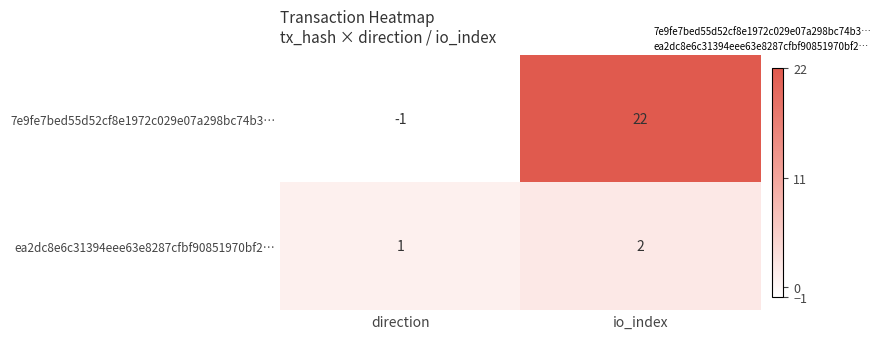

Rank the series at direction from lowest to highest value.

7e9fe7bed55d52cf8e1972c029e07a298bc74b3…, ea2dc8e6c31394eee63e8287cfbf90851970bf2…